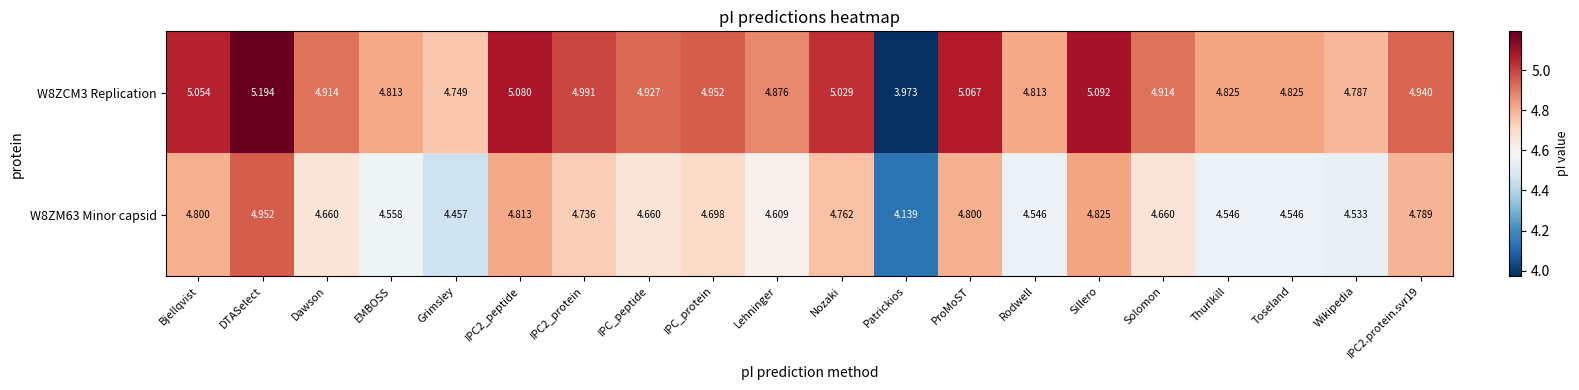

List the series in order of their peak value, lowest first.

W8ZM63 Minor capsid, W8ZCM3 Replication